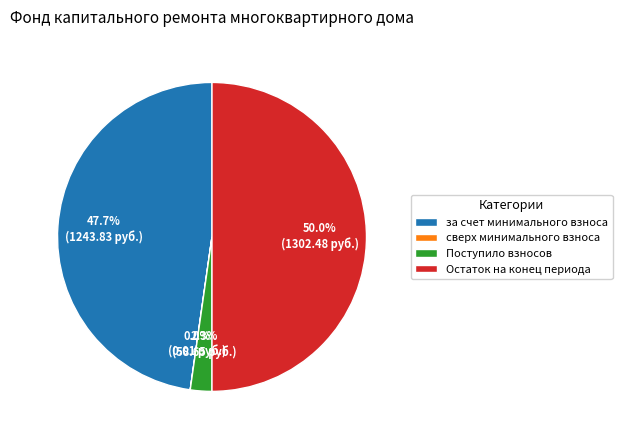

What percentage do Остаток на конец периода and за счет минимального взноса together represent?

97.7%